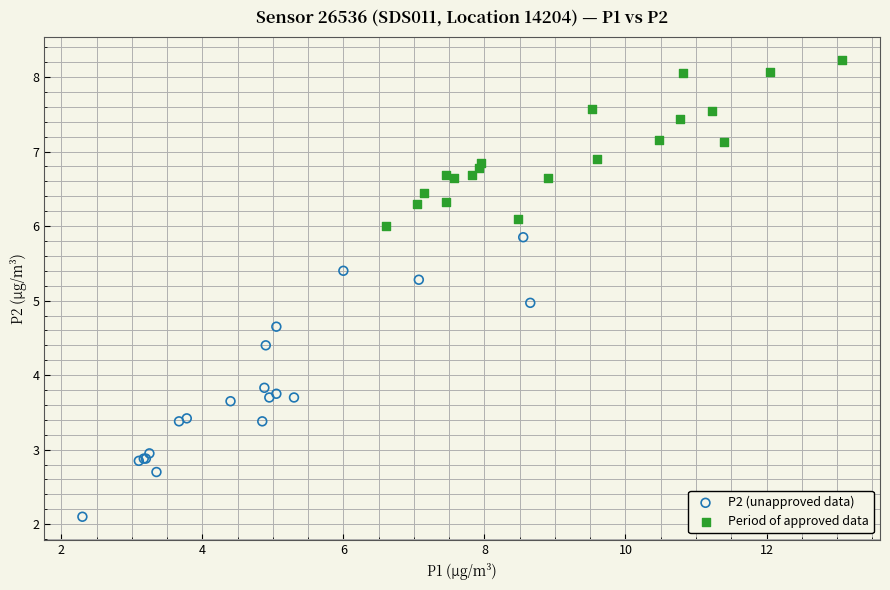

What are all the series names shown in the legend?

P2 (unapproved data), Period of approved data